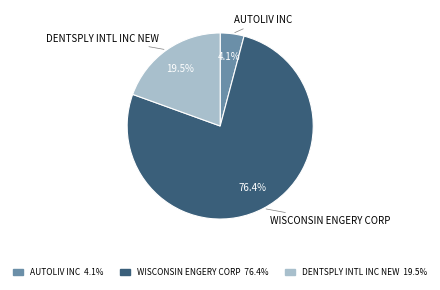

Which category has the biggest portion of the pie?

WISCONSIN ENGERY CORP